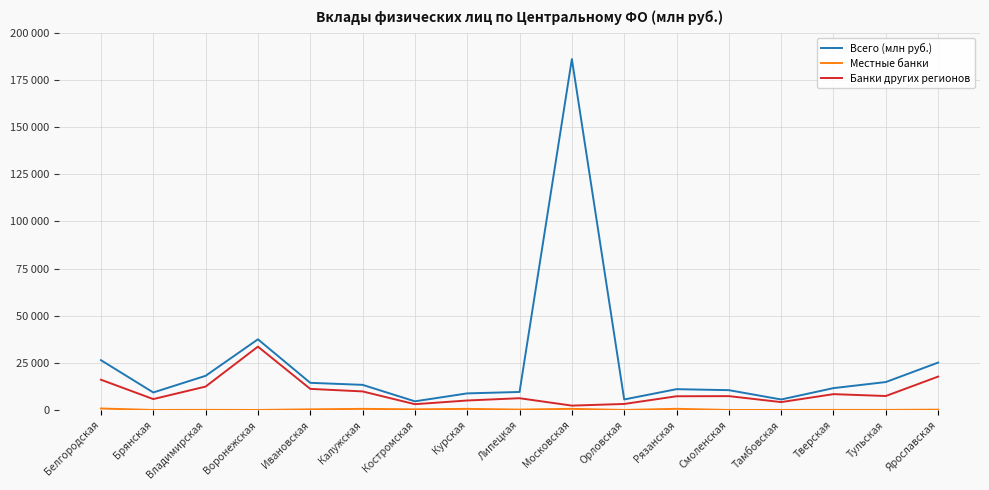

Rank the series by their maximum value, from lowest to highest.

Местные банки, Банки других регионов, Всего (млн руб.)